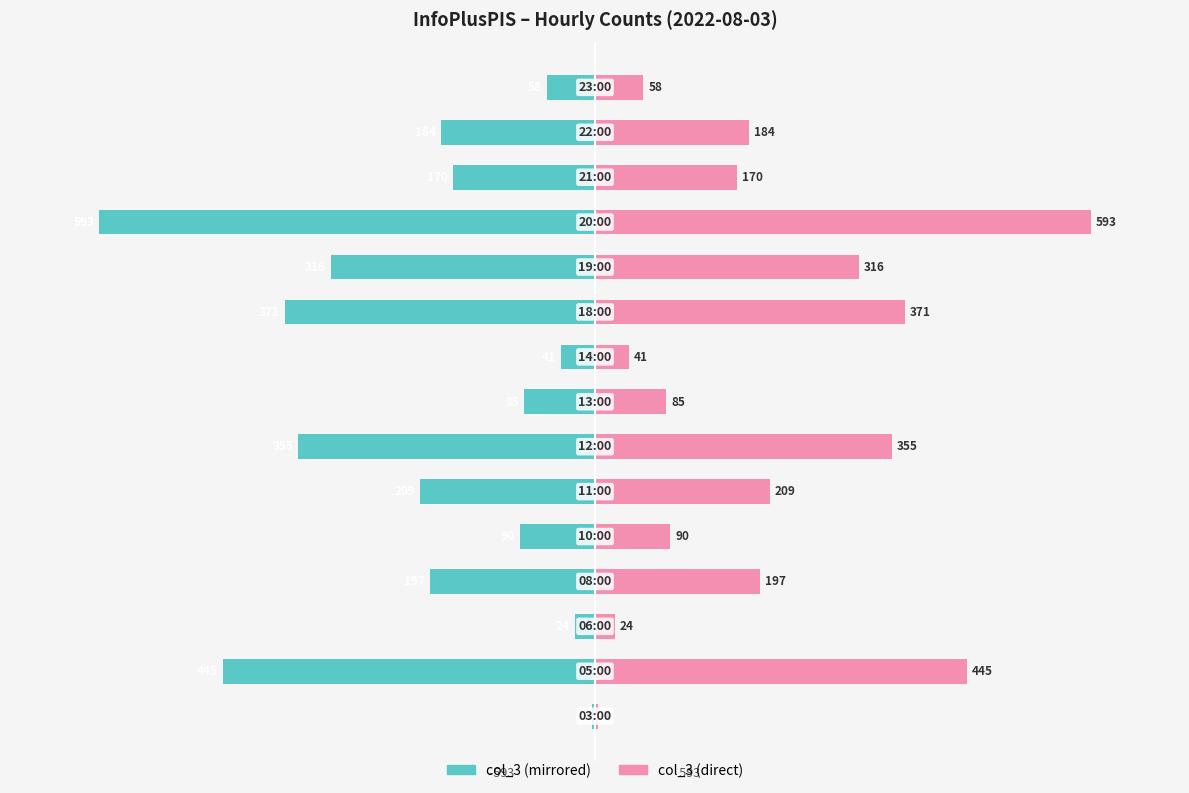

What is the lowest value of the col_3 (right) series?

3